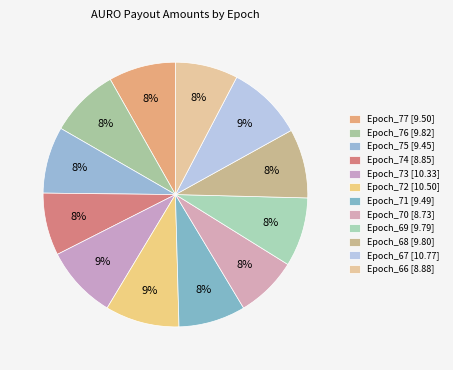

Approximately how many times larger is the value at Epoch_71 compared to Epoch_68?

1.0